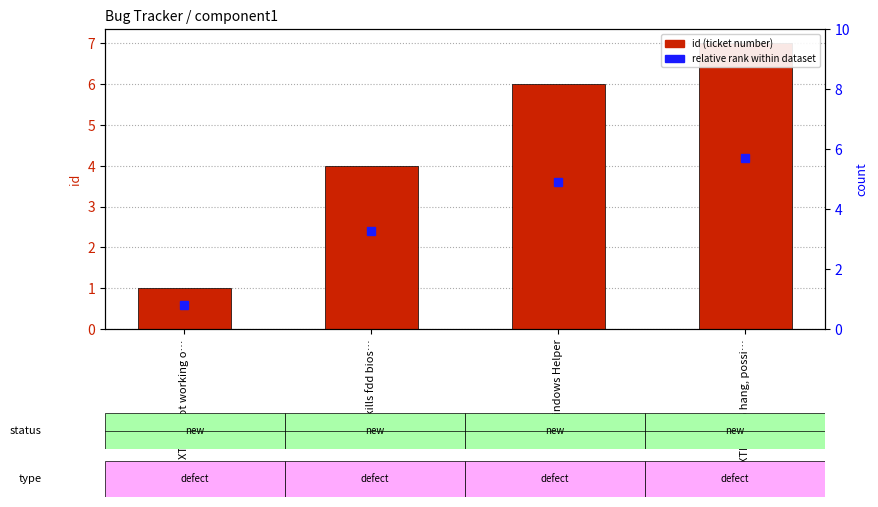

List the labels in order of value, largest first.

XTIDECFG hang, possi…, Windows Helper, xtide kills fdd bios…, XT-IDE not working o…